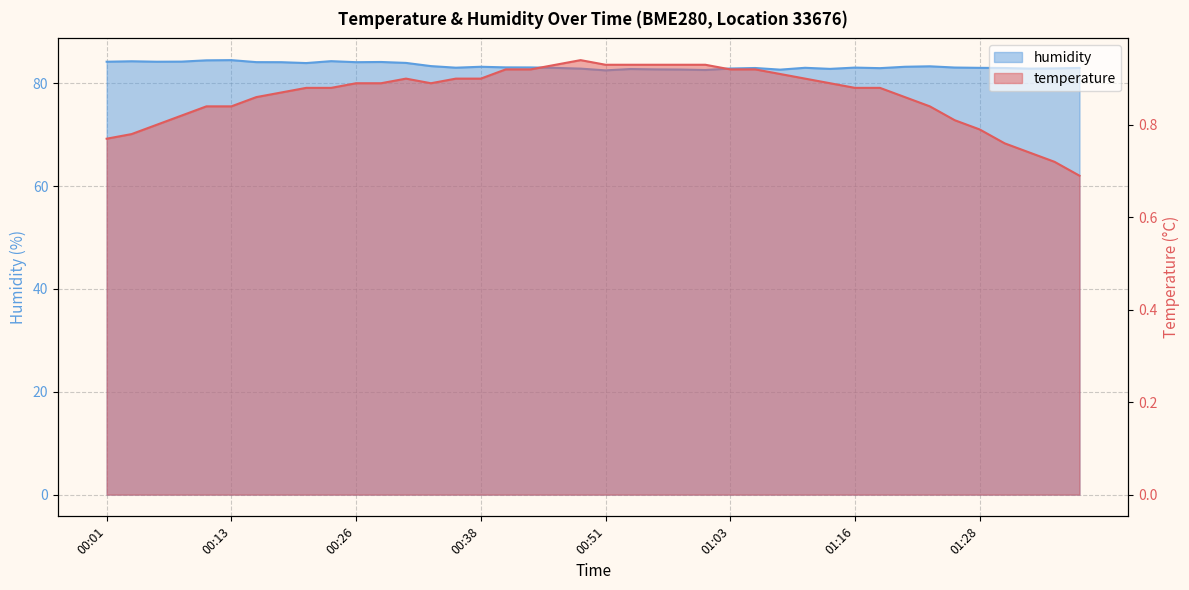

At how many categories does at least one series exceed 44?

40